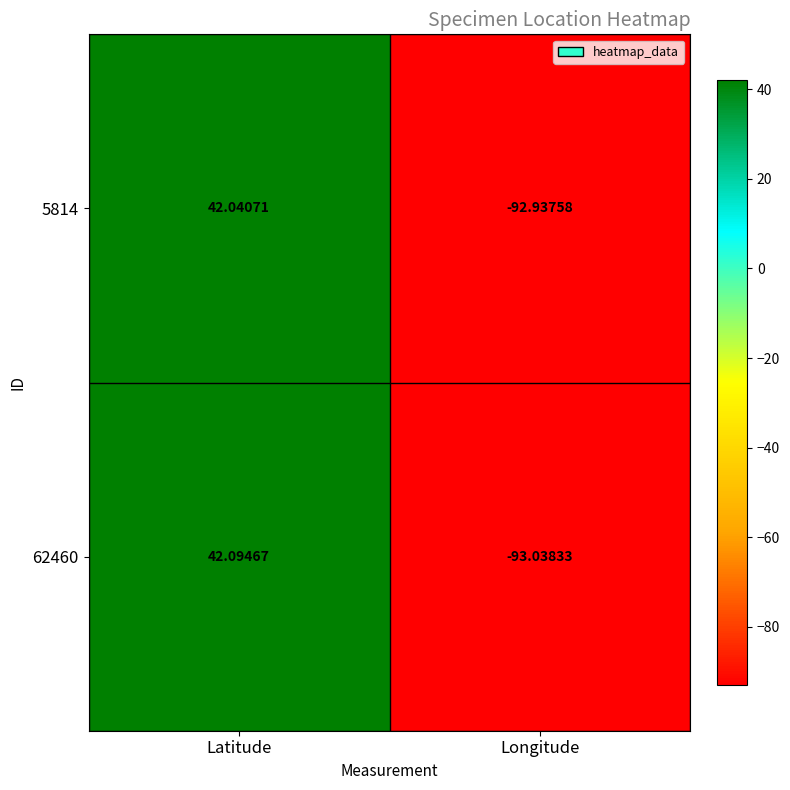

At which category is the sum across all series the highest?

Latitude